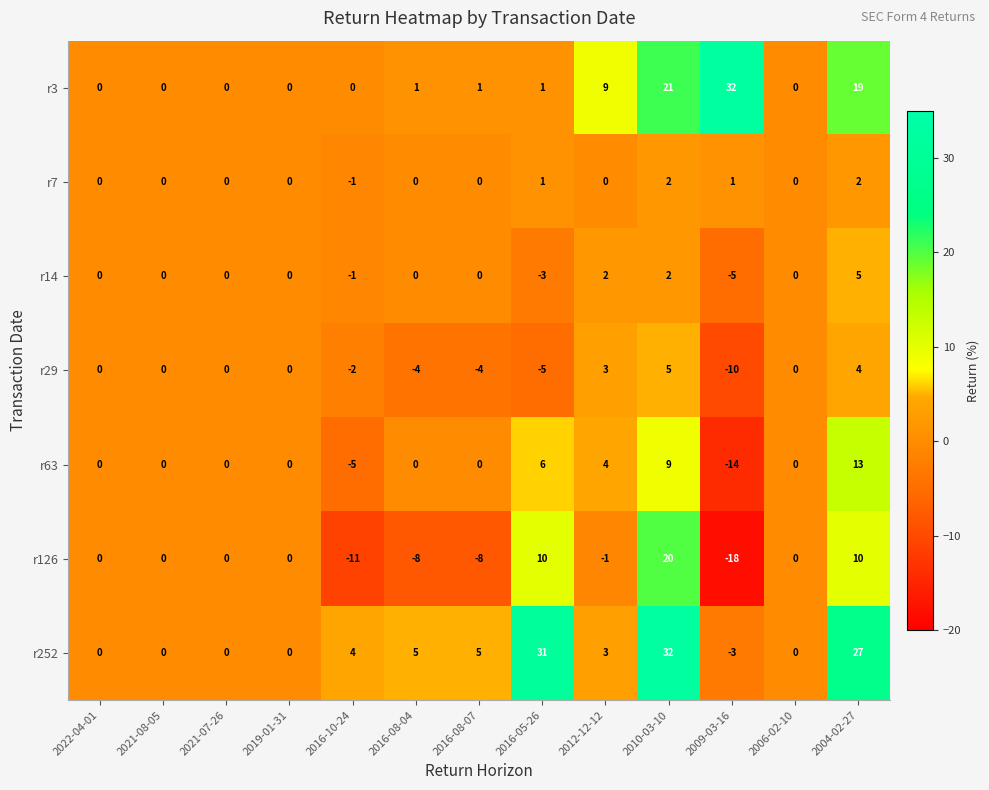

Which series has the largest range (max minus min)?

r126